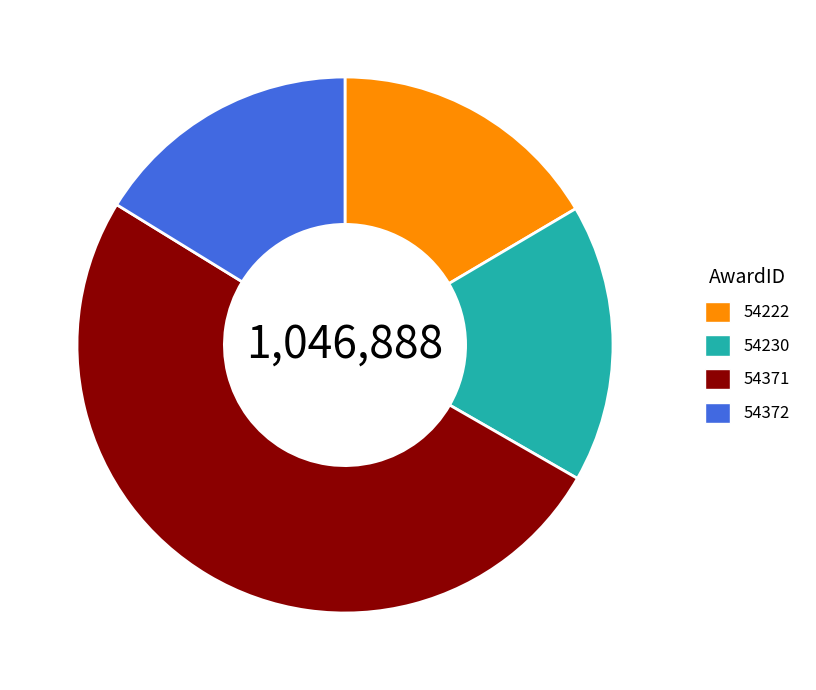

Which has a higher value, 54372 or 54371?

54371